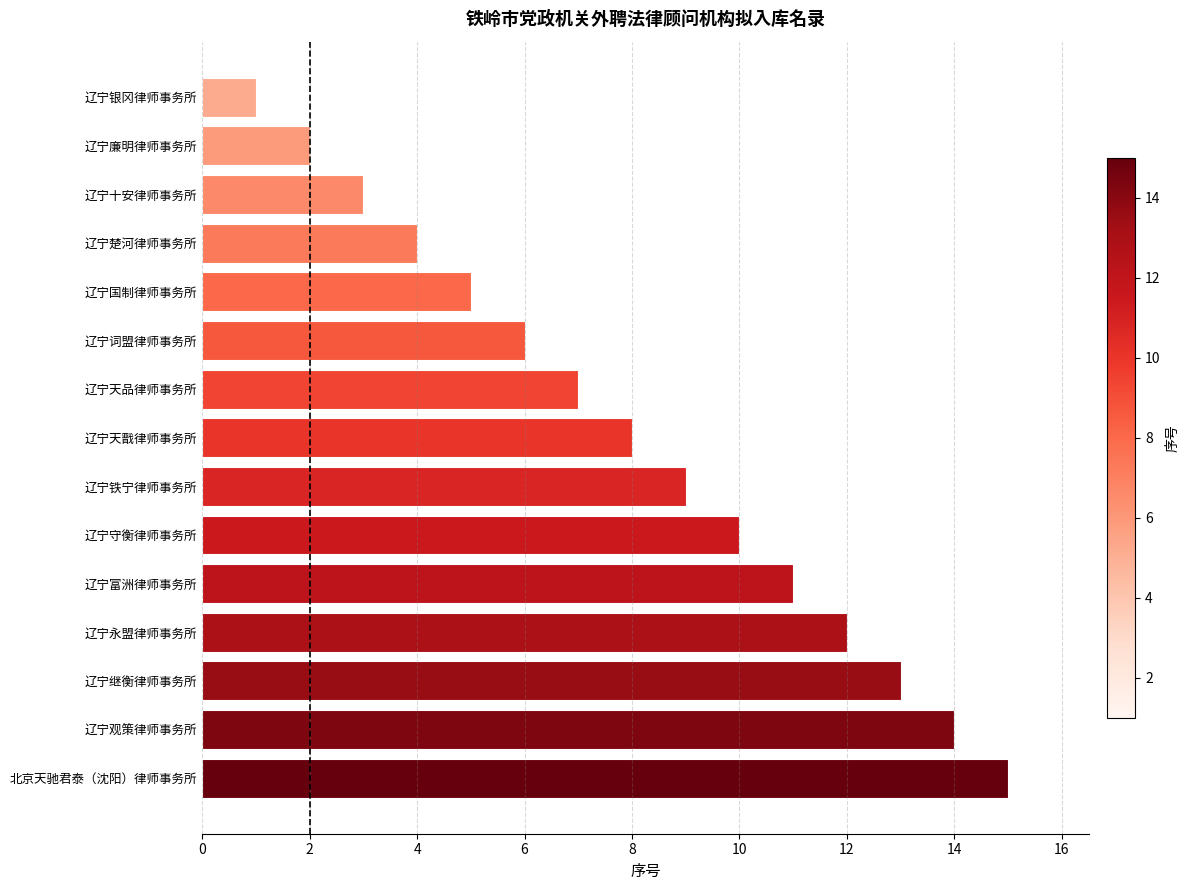

Rank the categories by value from lowest to highest.

辽宁银冈律师事务所, 辽宁廉明律师事务所, 辽宁十安律师事务所, 辽宁楚河律师事务所, 辽宁国制律师事务所, 辽宁词盟律师事务所, 辽宁天品律师事务所, 辽宁天戬律师事务所, 辽宁铁宁律师事务所, 辽宁守衡律师事务所, 辽宁富洲律师事务所, 辽宁永盟律师事务所, 辽宁继衡律师事务所, 辽宁观策律师事务所, 北京天驰君泰（沈阳）律师事务所